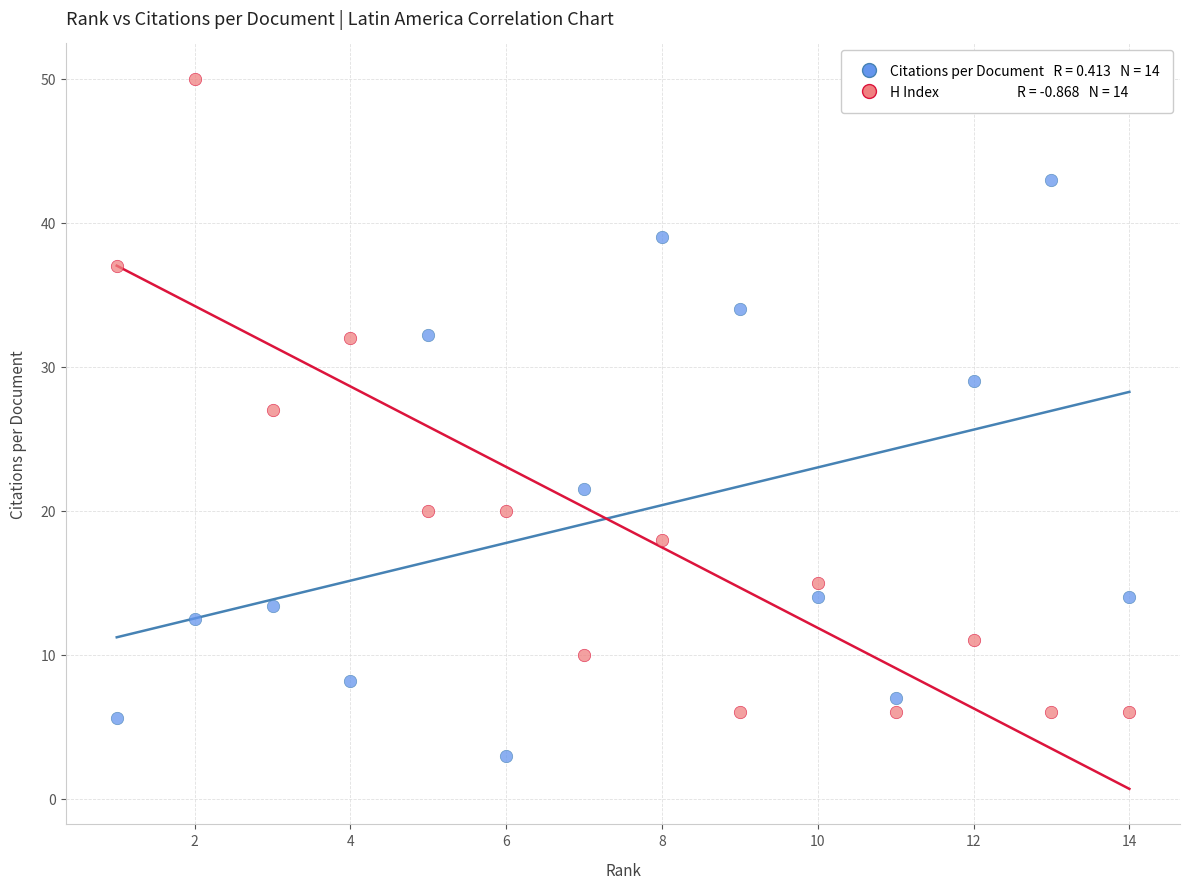

Across all series, what Y value is closest to 26?

27.0